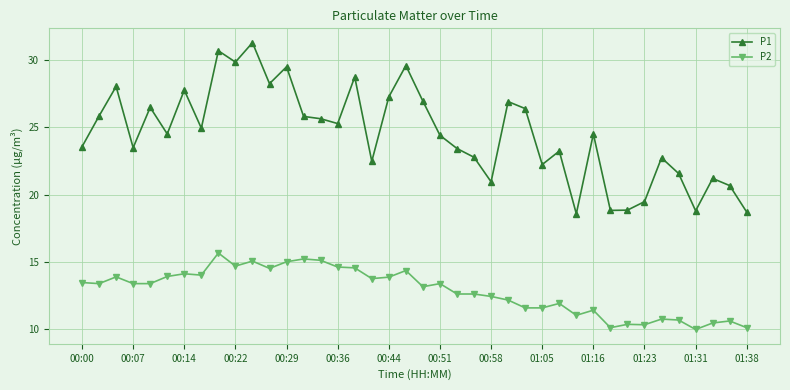

How many values in the P2 series exceed 13?

22